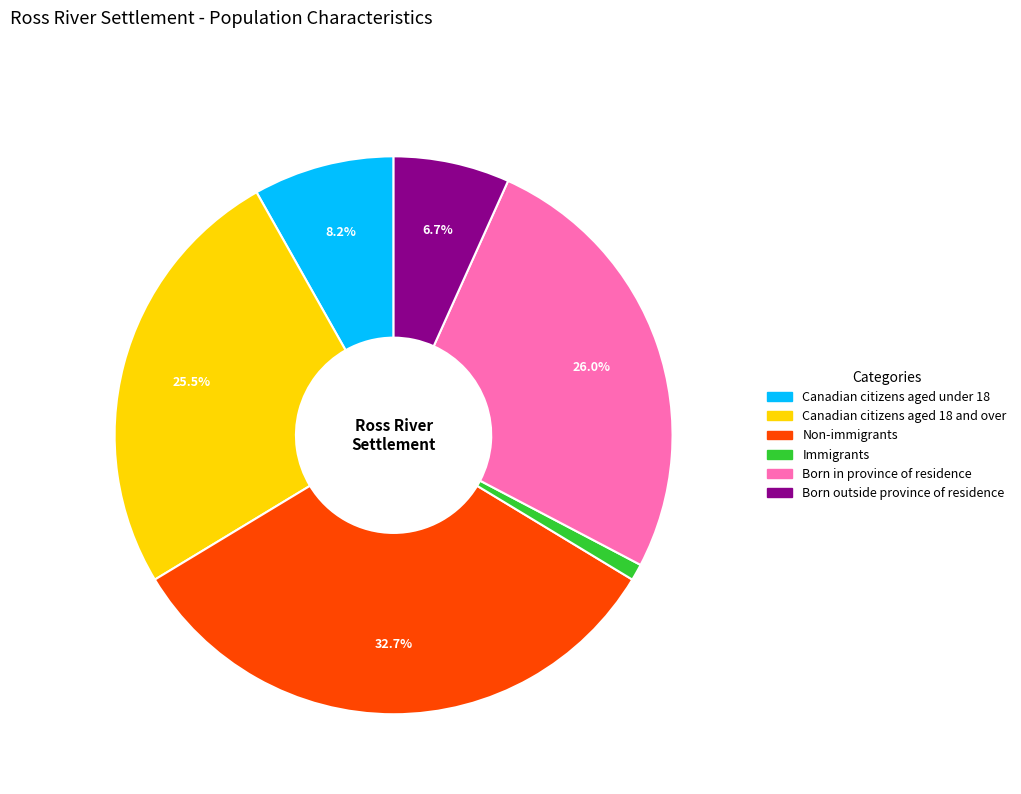

How many segments does this pie chart have?

6